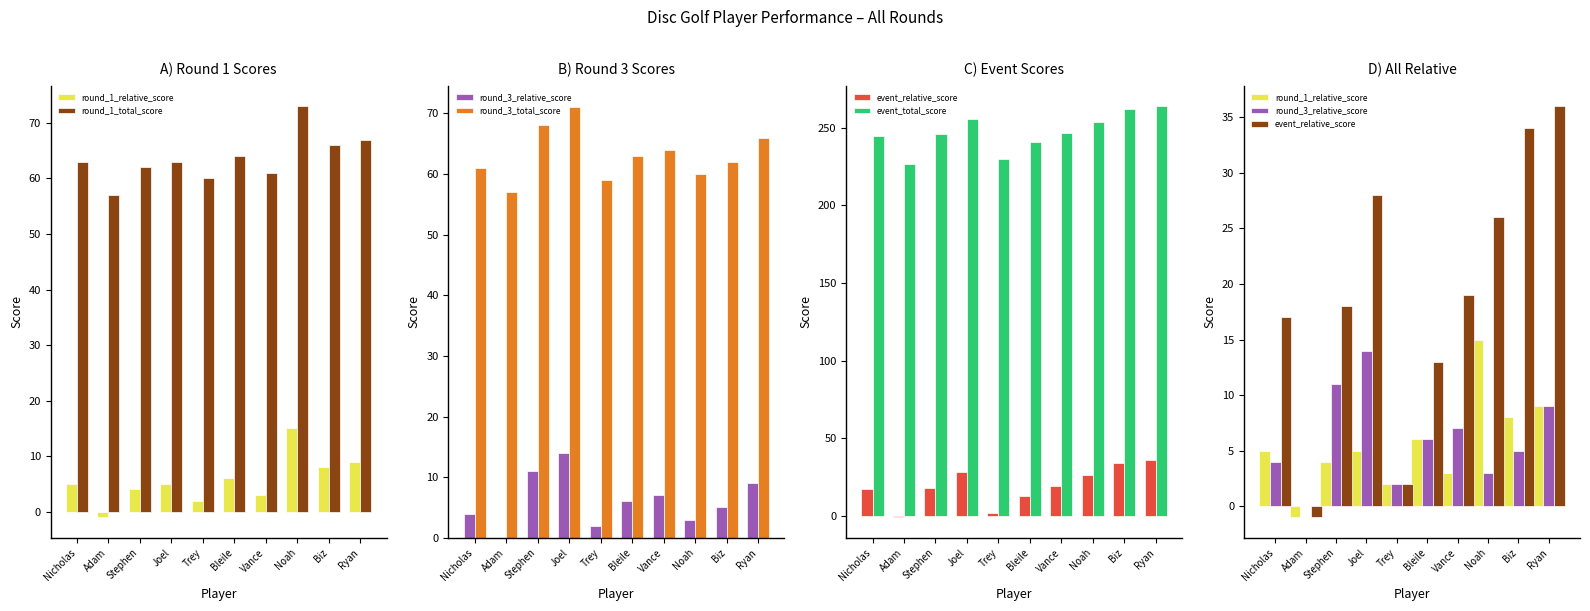

What is the label of the 4th bar from the left?

Joel